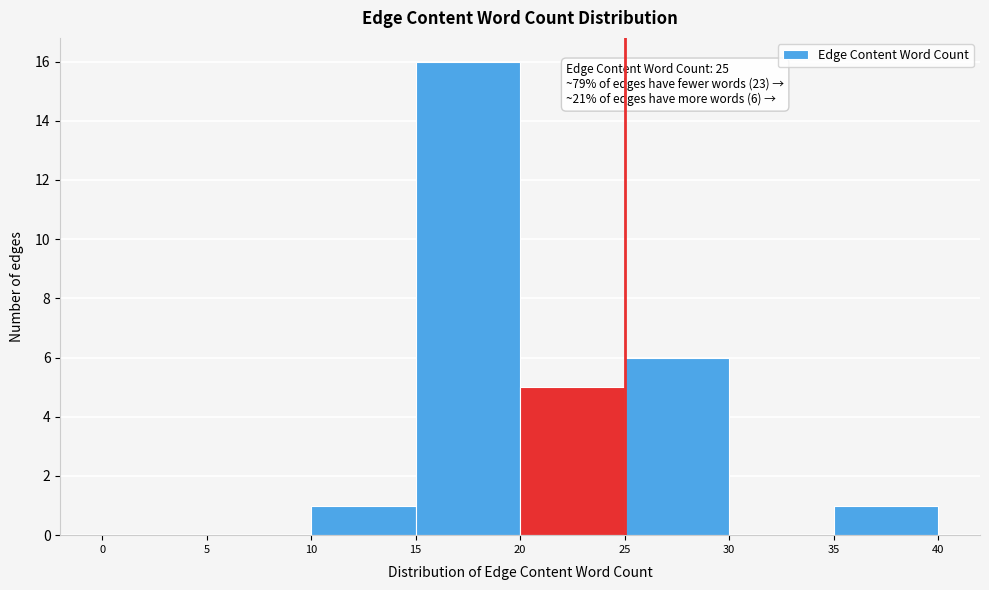

Which range on the x-axis has the tallest bar?

15 to 20